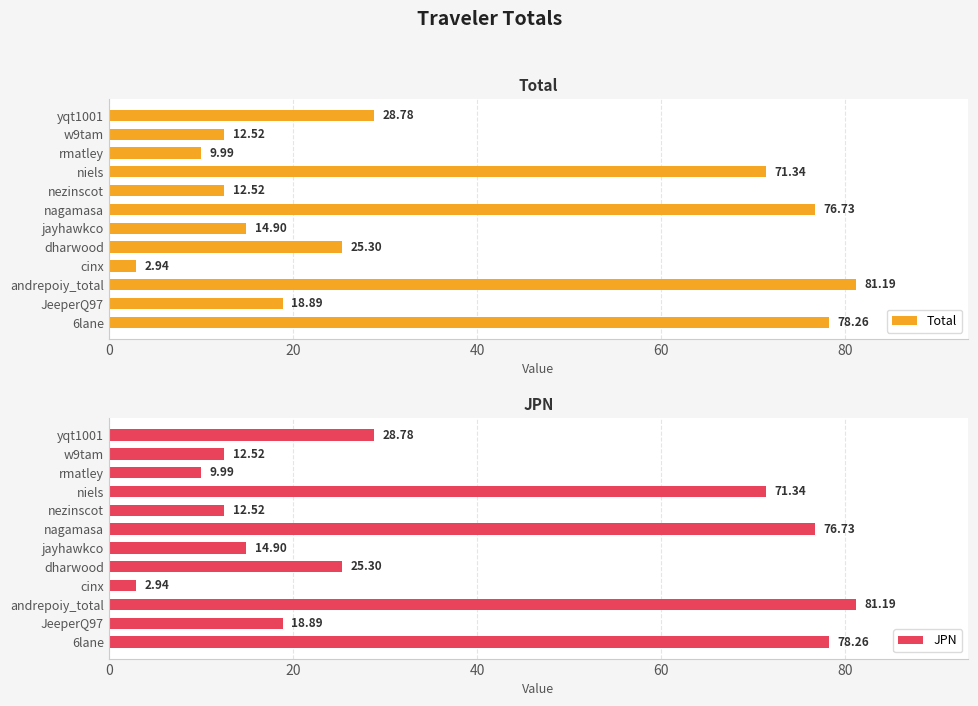

What is the value of the JPN bar at the 7th from the left?

76.7